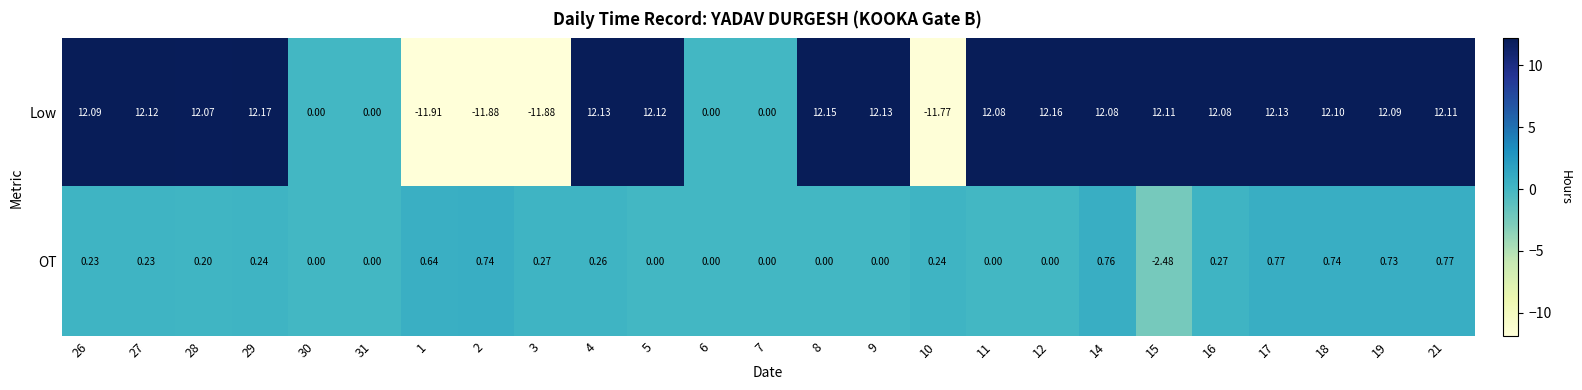

Rank the series by their average value, from lowest to highest.

OT, Low